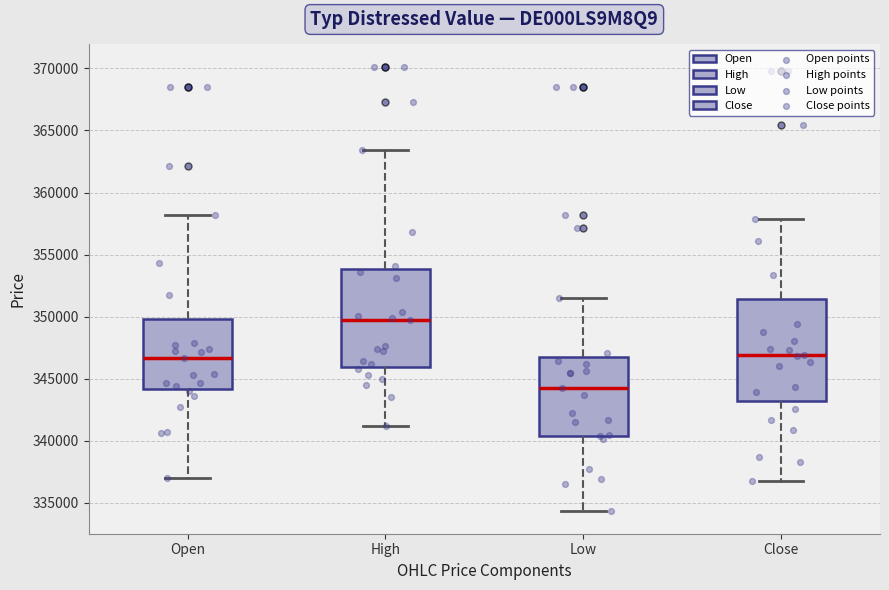

Reading left to right, transcribe this box plot: for each box, give where its median line is, the range the box spans, and where its two whiskers end, as read against the y-axis. The values are not printed on the chart, so give them approximately, as read against the axis.

Open: median 346500, box 344000 to 350000, whiskers 337000 to 358000
High: median 349500, box 346000 to 354000, whiskers 341000 to 363500
Low: median 344000, box 340500 to 346500, whiskers 334500 to 351500
Close: median 347000, box 343000 to 351500, whiskers 336500 to 358000